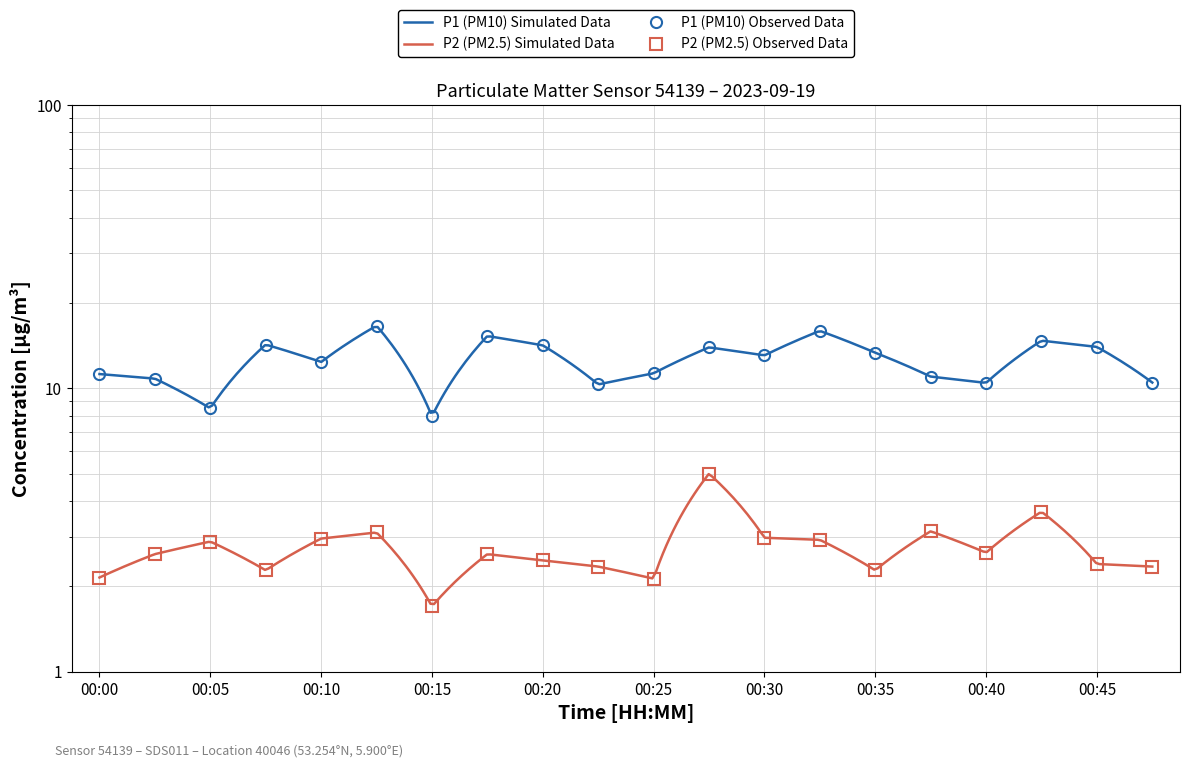

Rank the series by their average value, from highest to lowest.

P1 (PM10), P2 (PM2.5)